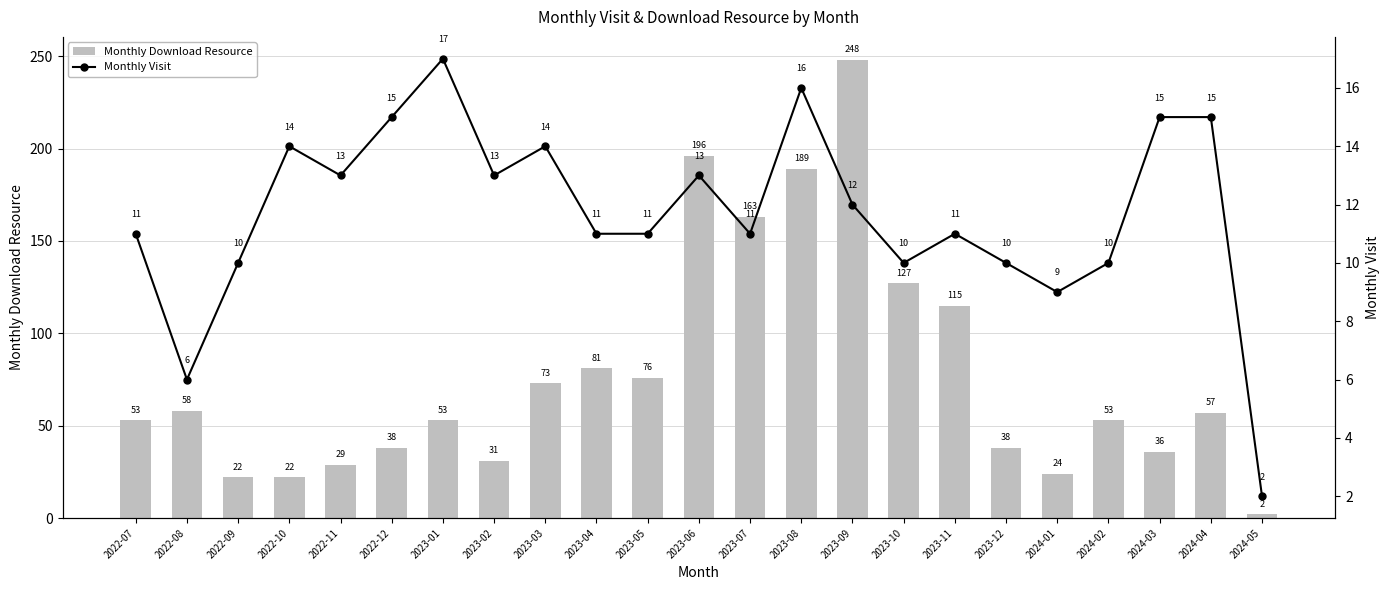

Count the number of categories in the chart.

23